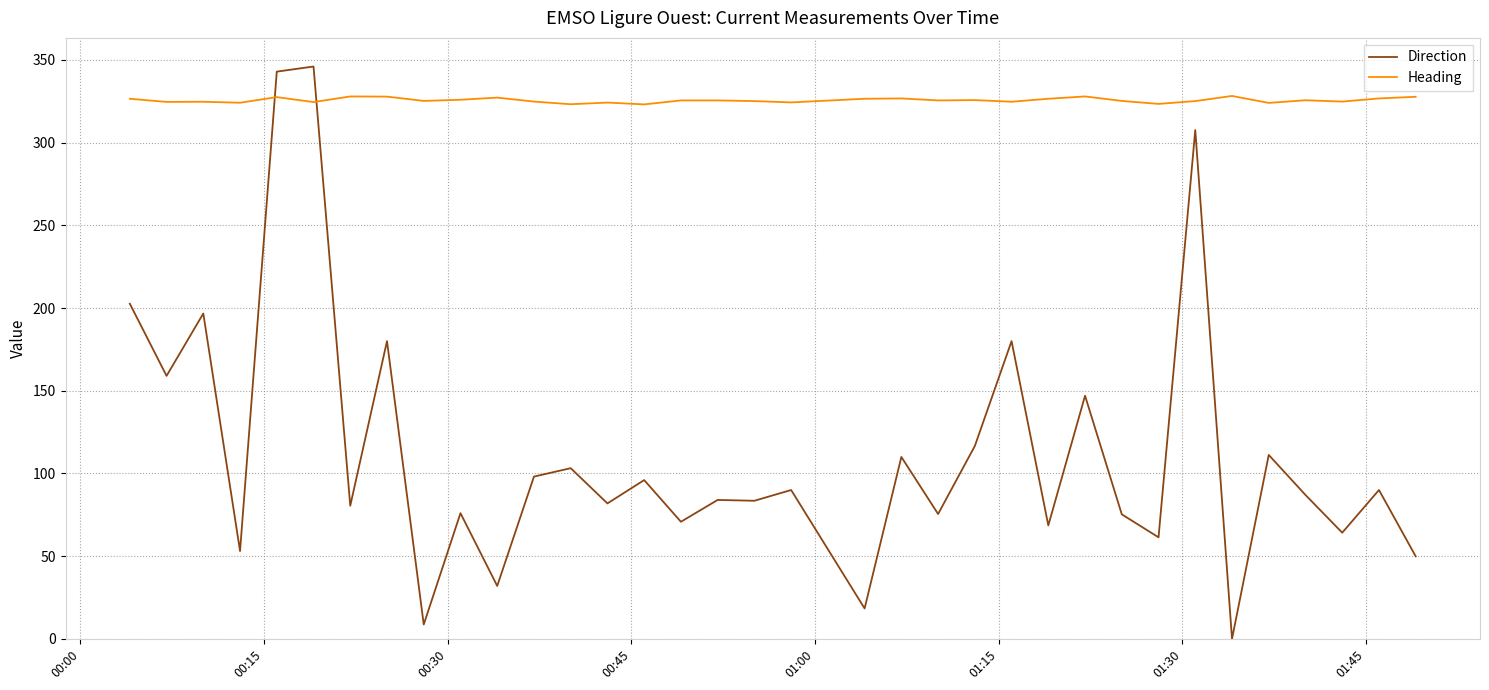

List the series in order of their overall mean, lowest first.

Direction, Heading